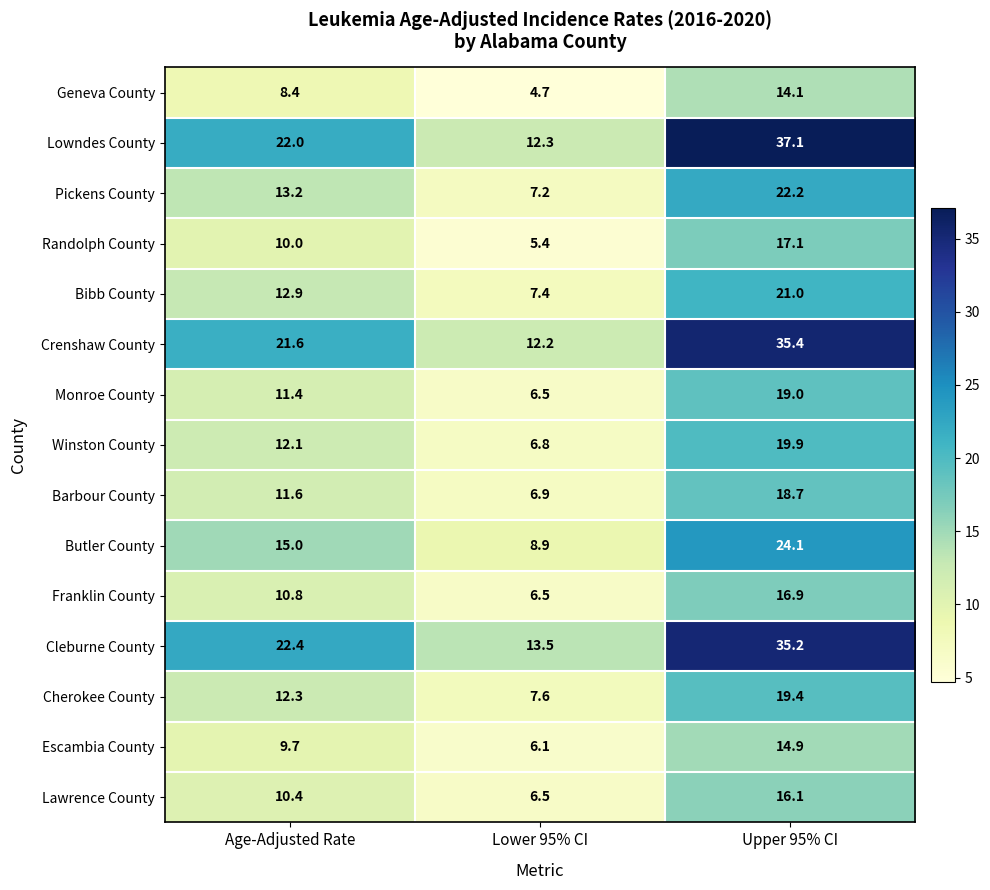

At how many categories does at least one series exceed 28?

1